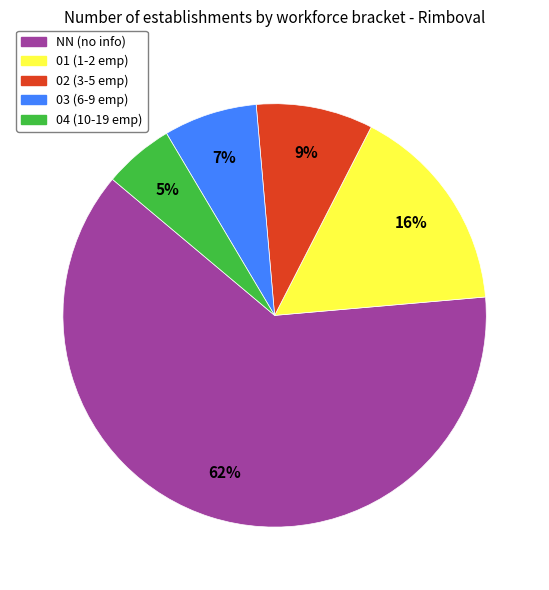

How many slices are in this pie chart?

5